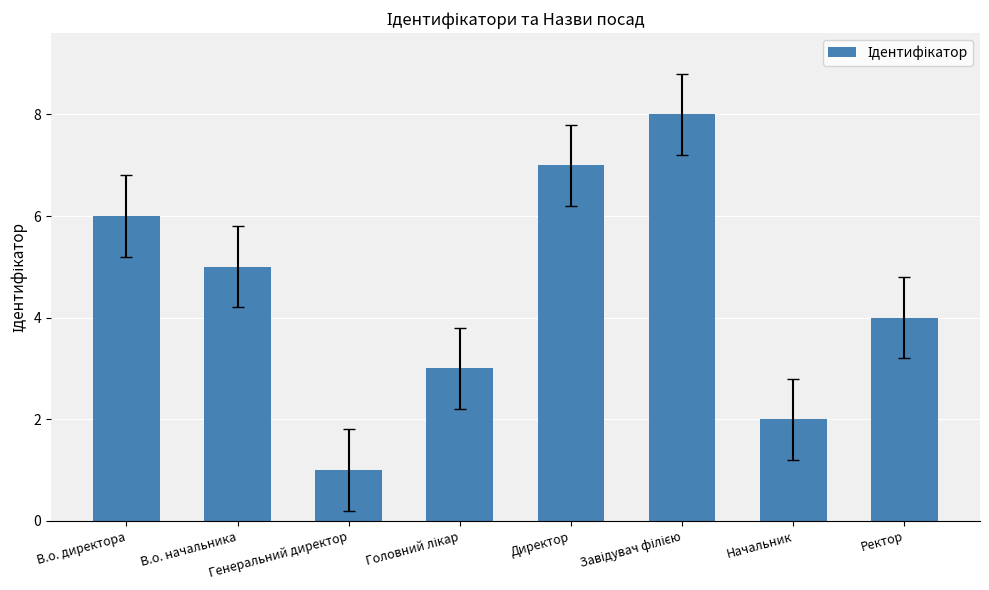

What is the difference between the maximum and minimum values?

7